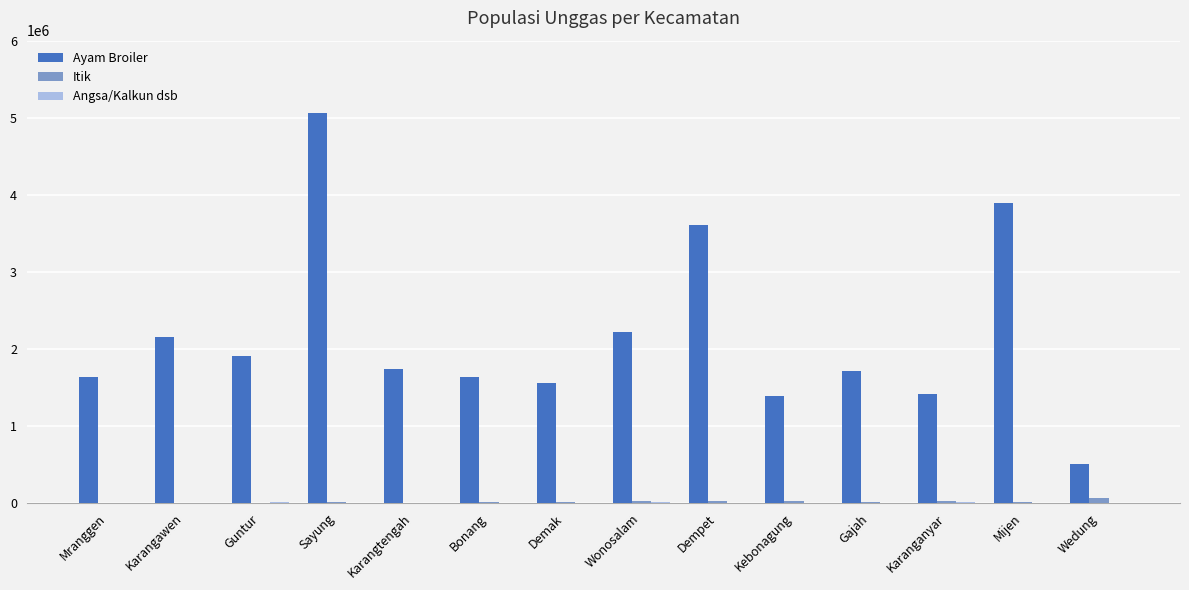

What is the difference between the Ayam Broiler values at Karangtengah and Mranggen?

108000